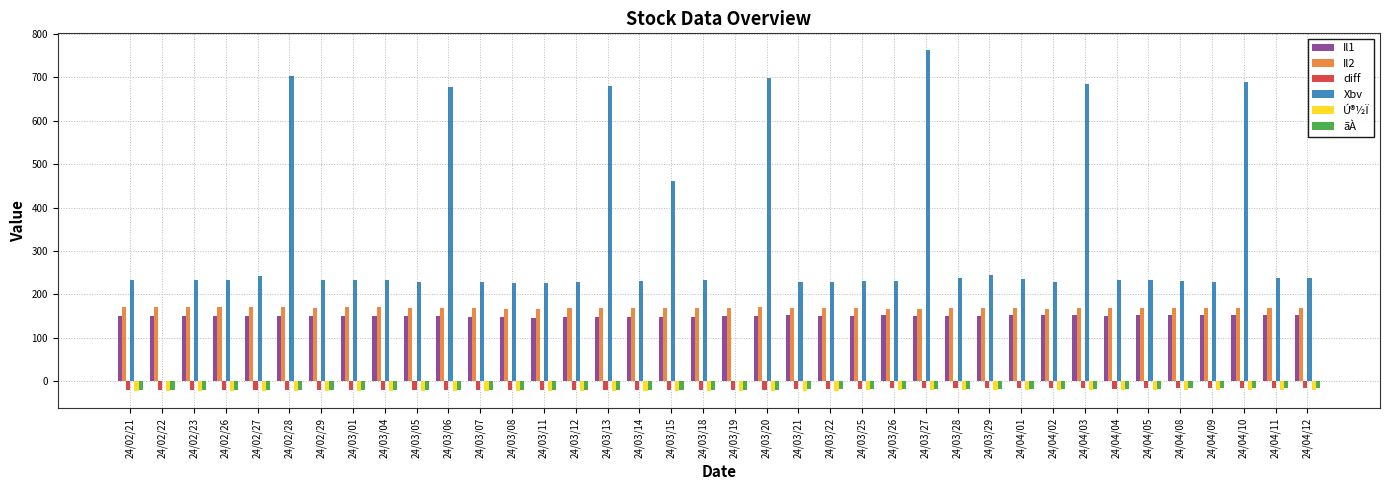

What is the sum of all Il2 values?

6415.3